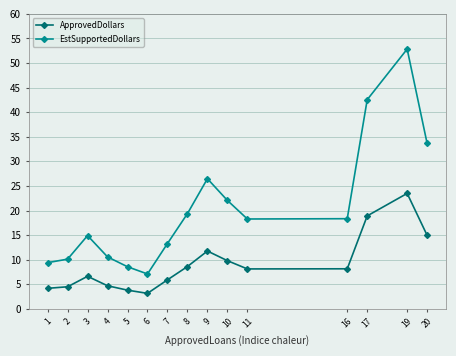

The ApprovedDollars series shows 7.8 at 2. True or false?

False